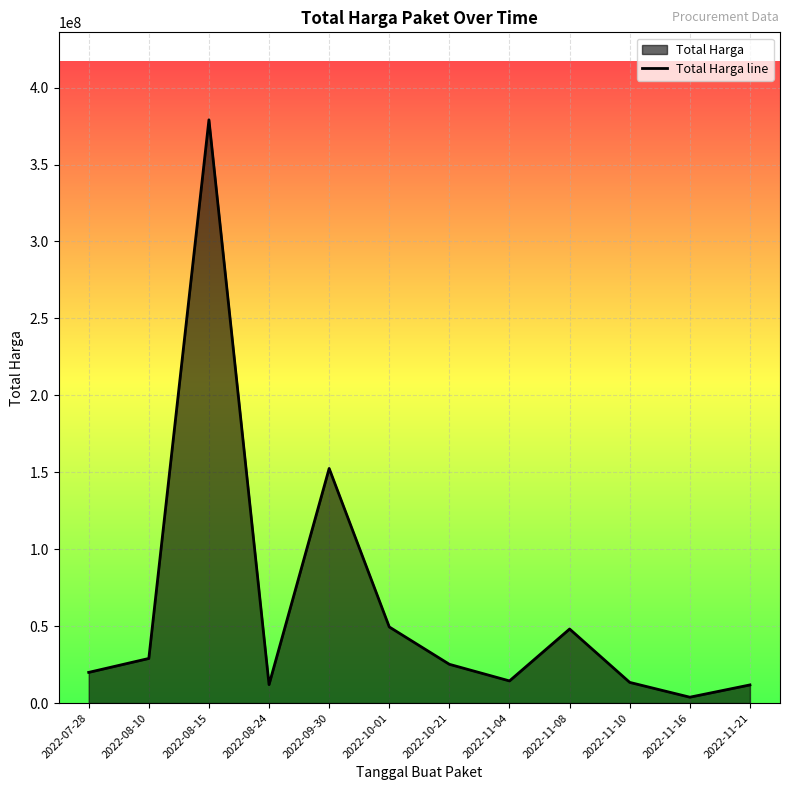

Approximately how many times larger is the value at 2022-08-24 compared to 2022-09-30?

0.1